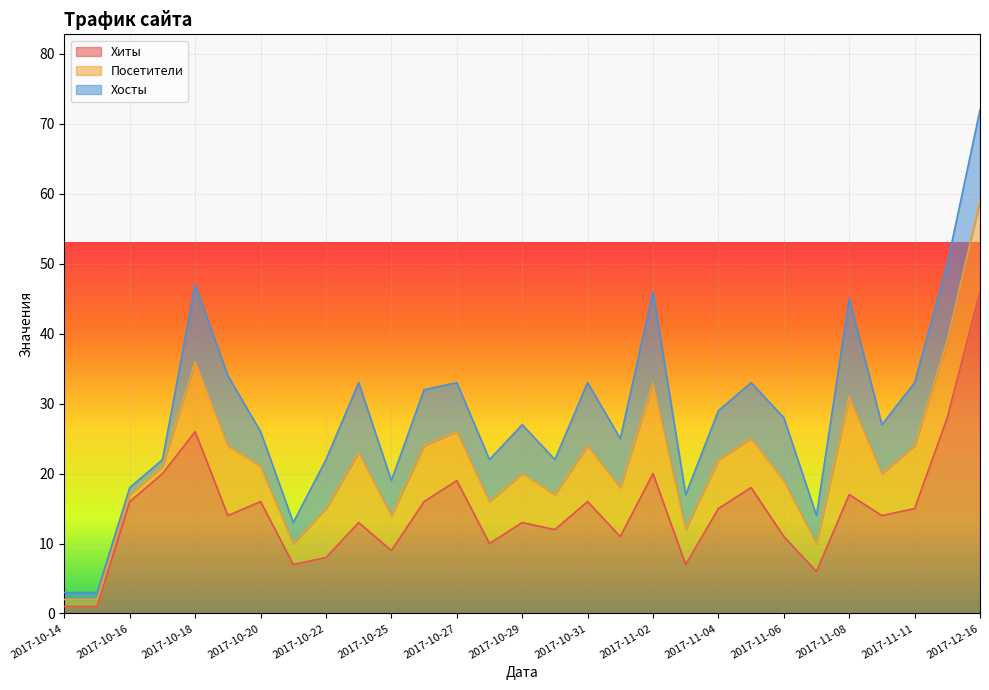

What is the difference between the highest and lowest values at 2017-11-02?

7